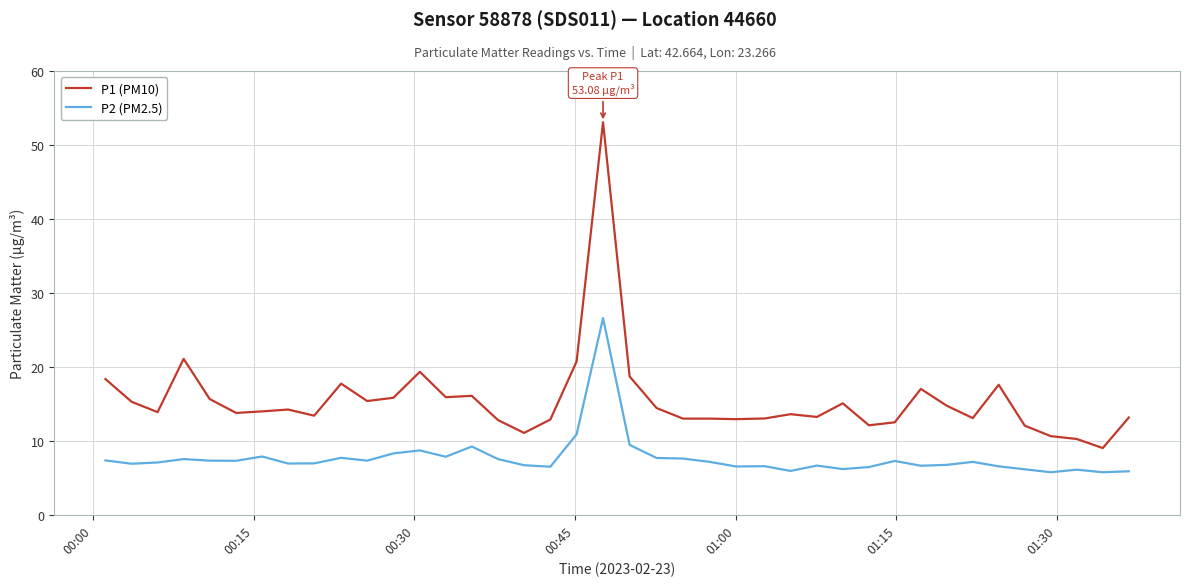

What is the minimum value for P2 (PM2.5)?

5.8